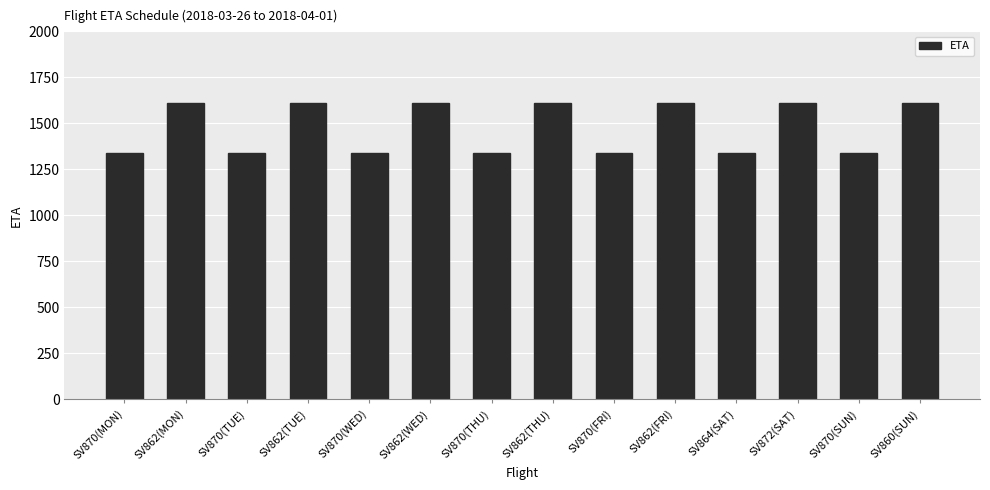

Reading left to right, extract all data points from this chart.

1340	1610	1340	1610	1340	1610	1340	1610	1340	1610	1340	1610	1340	1610